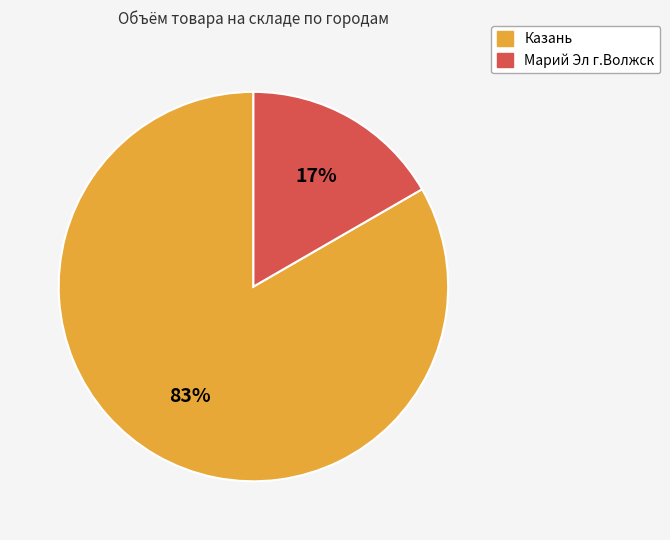

How many segments does this pie chart have?

2